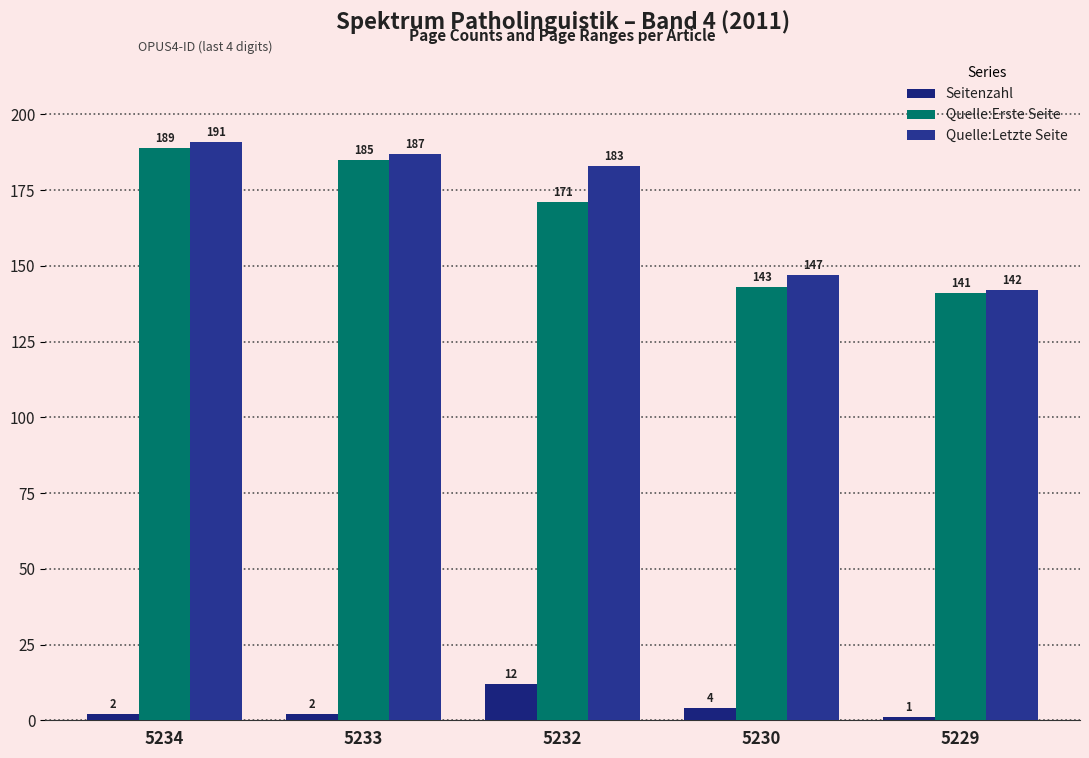

Which has a higher value, 5229 or 5233?

5233